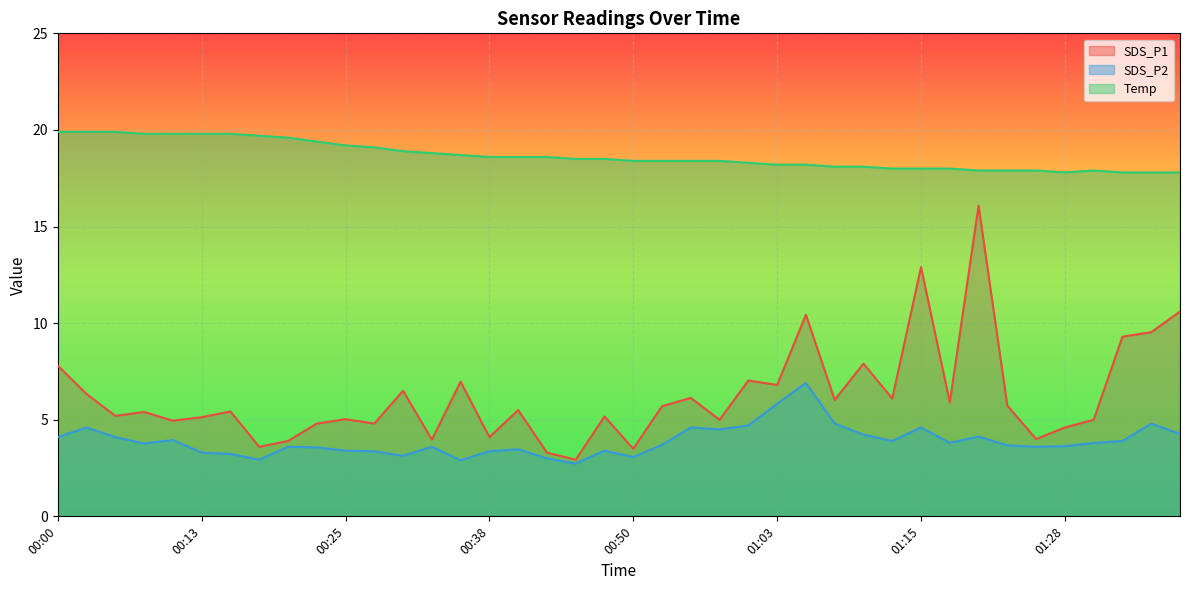

How many values in the Temp series are below 18?

8